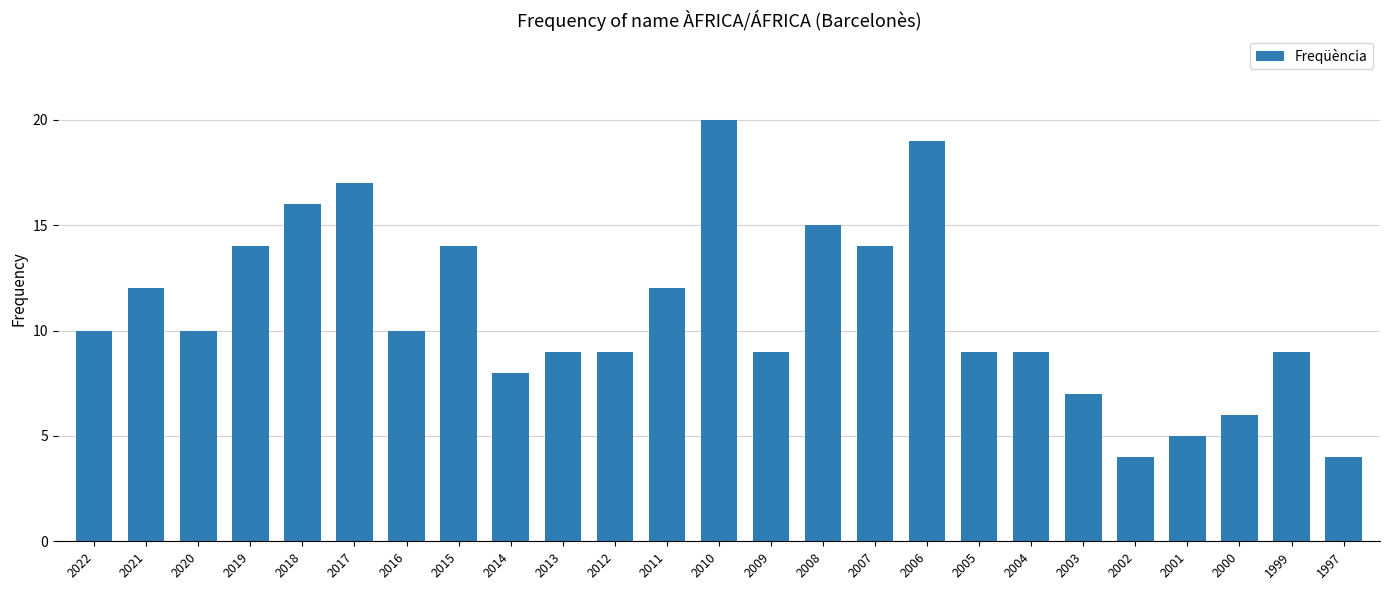

What is the approximate value at 2022?

10